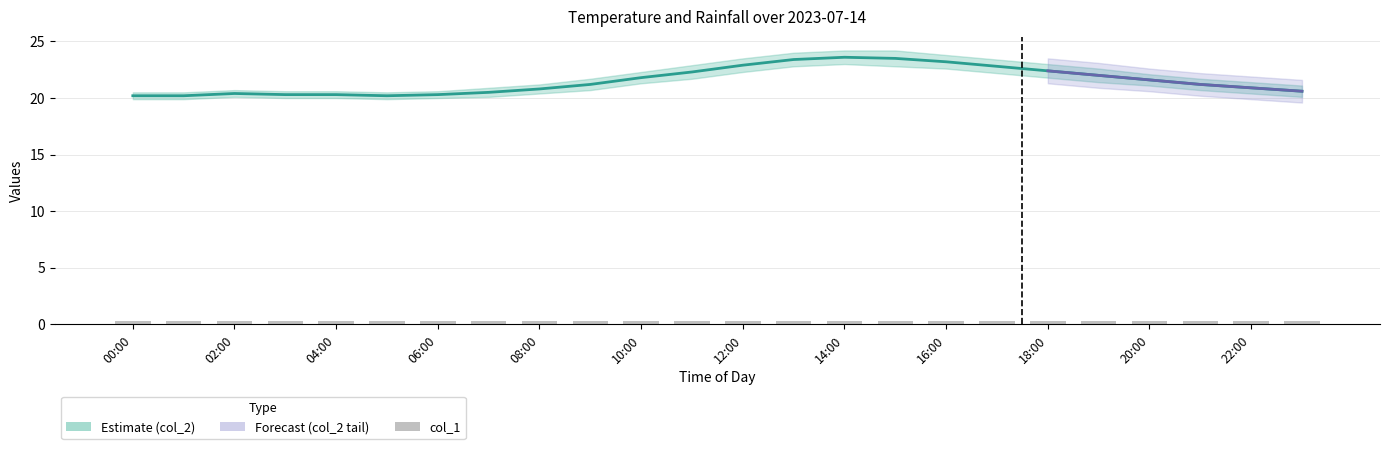

The value of col_2_lower at 03:00 is 20.0. True or false?

True